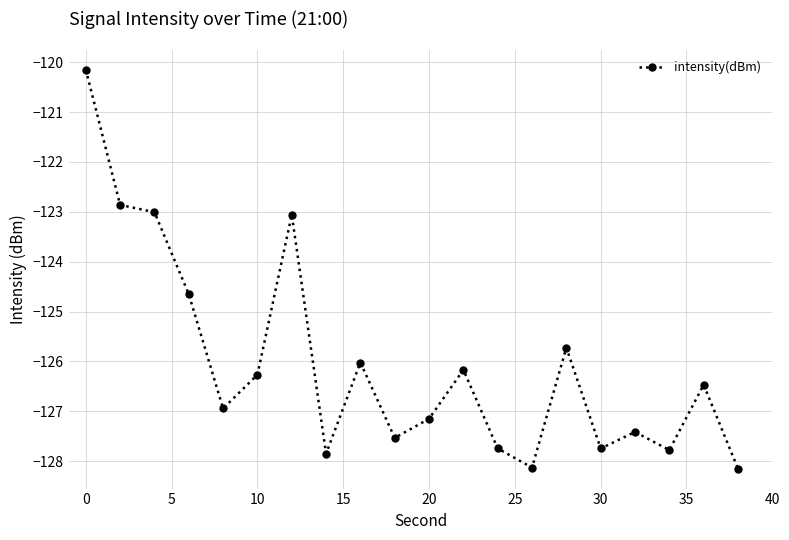

What is the value of the 12th point from the left?

-126.2